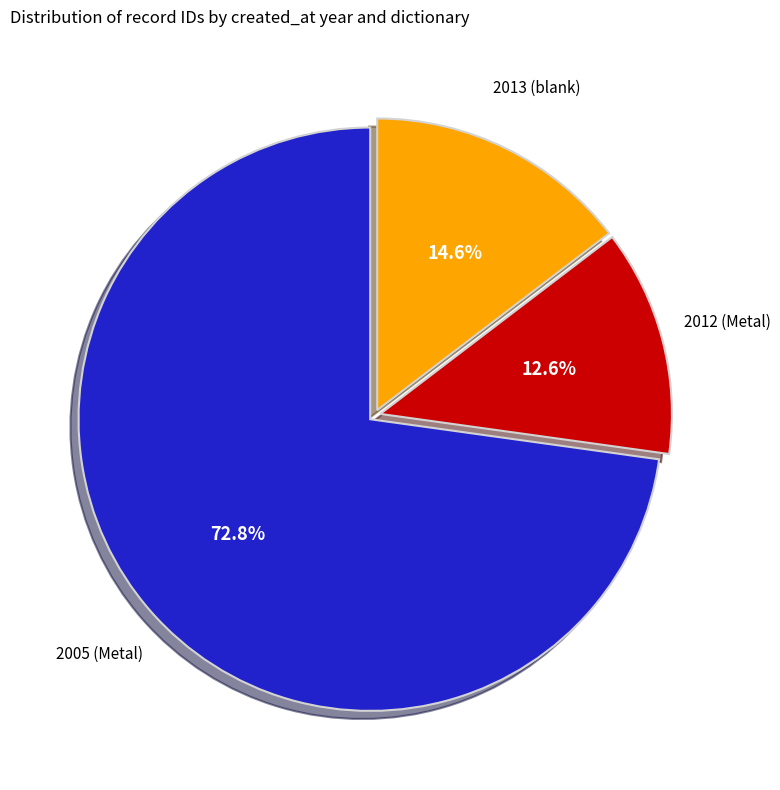

How many segments does this pie chart have?

3